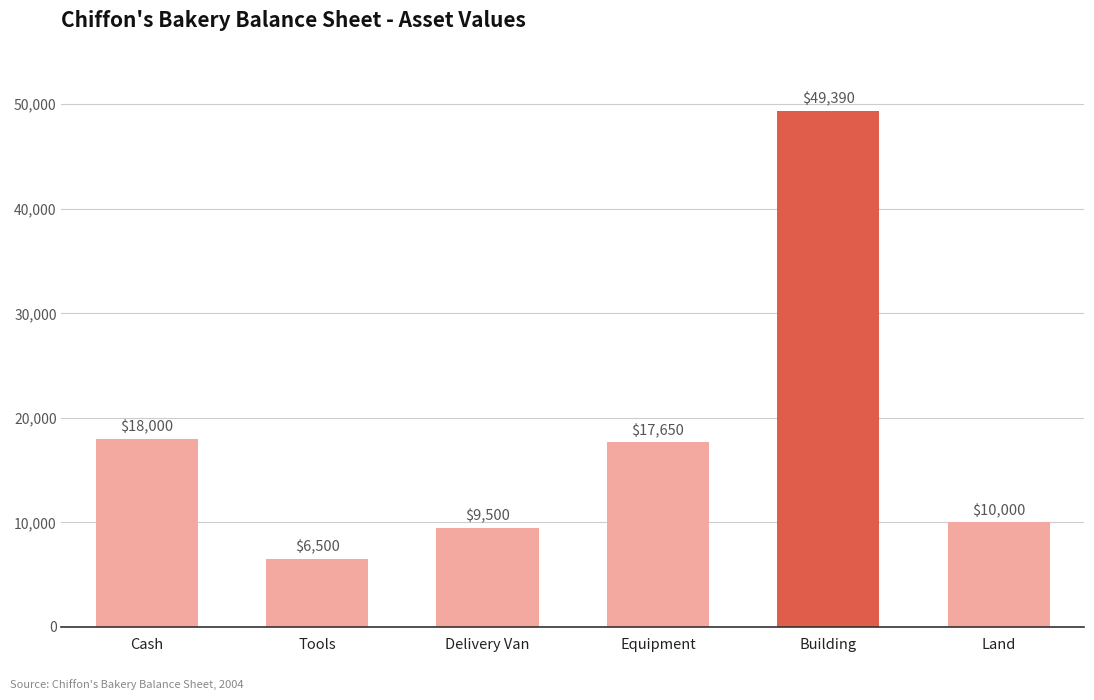

What is the label of the 1st bar from the left?

Cash